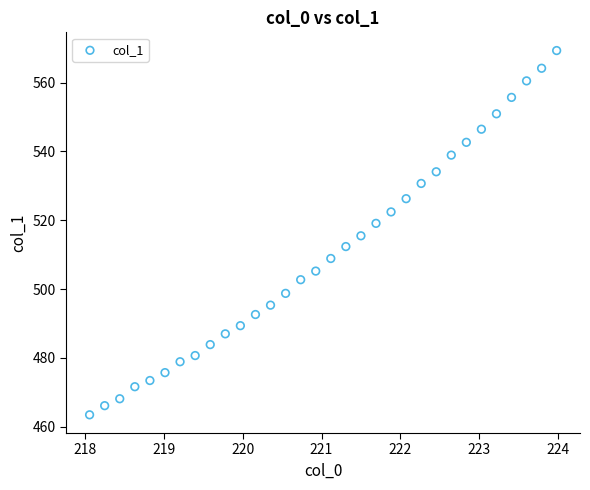

What is the range of X values (max minus min)?

5.9